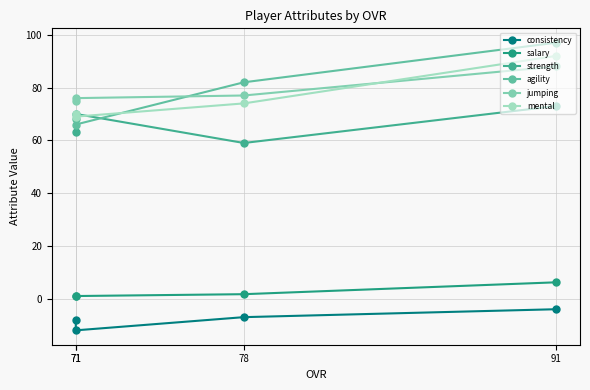

Which series ends up on top after the final intersection of mental and strength?

mental